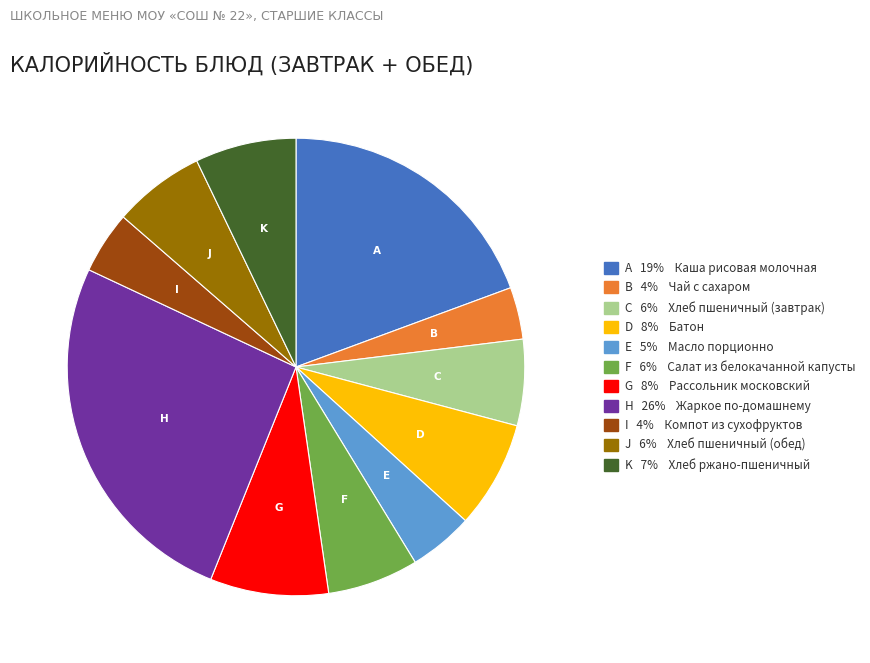

What is the smallest slice in the pie chart?

B 4% Чай с сахаром